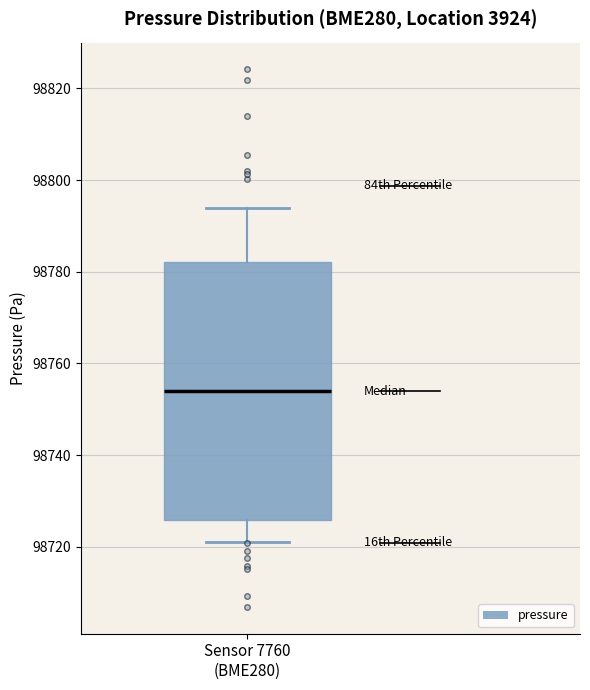

Read this box plot against the y-axis: the position of the median line, the range covered by the box, and the ends of both whiskers. The values are not printed on the chart, so give them approximately, as read against the axis.

median 98754, box 98726 to 98782, whiskers 98722 to 98794